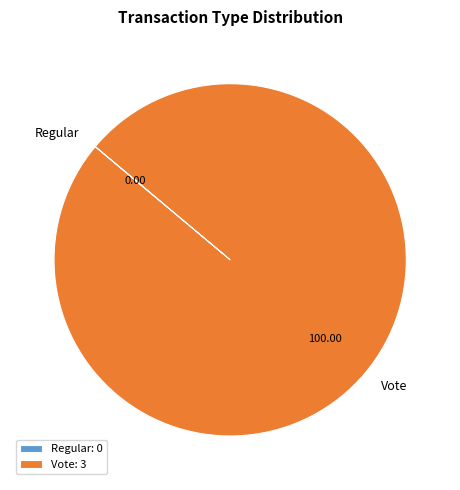

Does Vote: 3 represent more than half of the total?

Yes